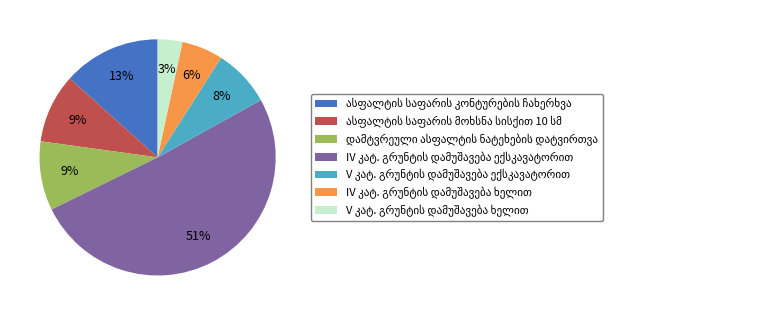

To the nearest percent, what is the average slice percentage?

14%